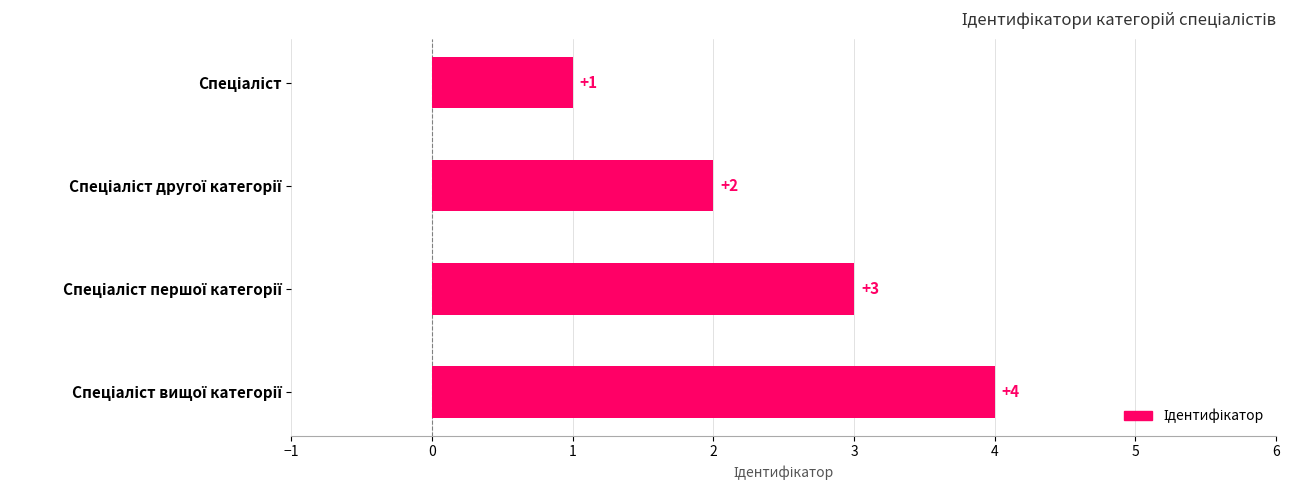

What is the minimum value shown in the chart?

1